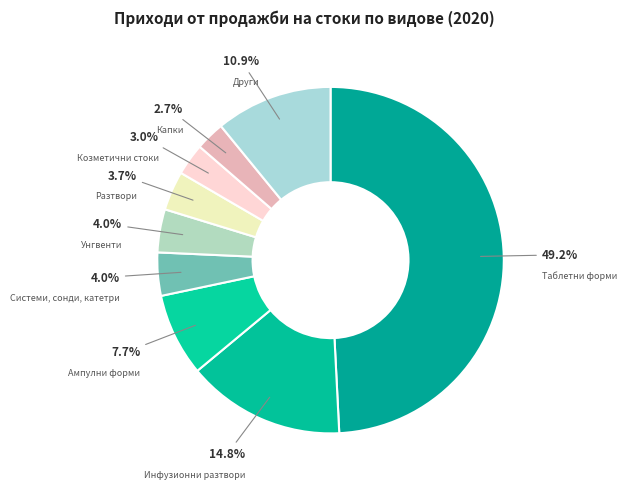

Between Инфузионни разтвори and Капки, which is larger?

Инфузионни разтвори